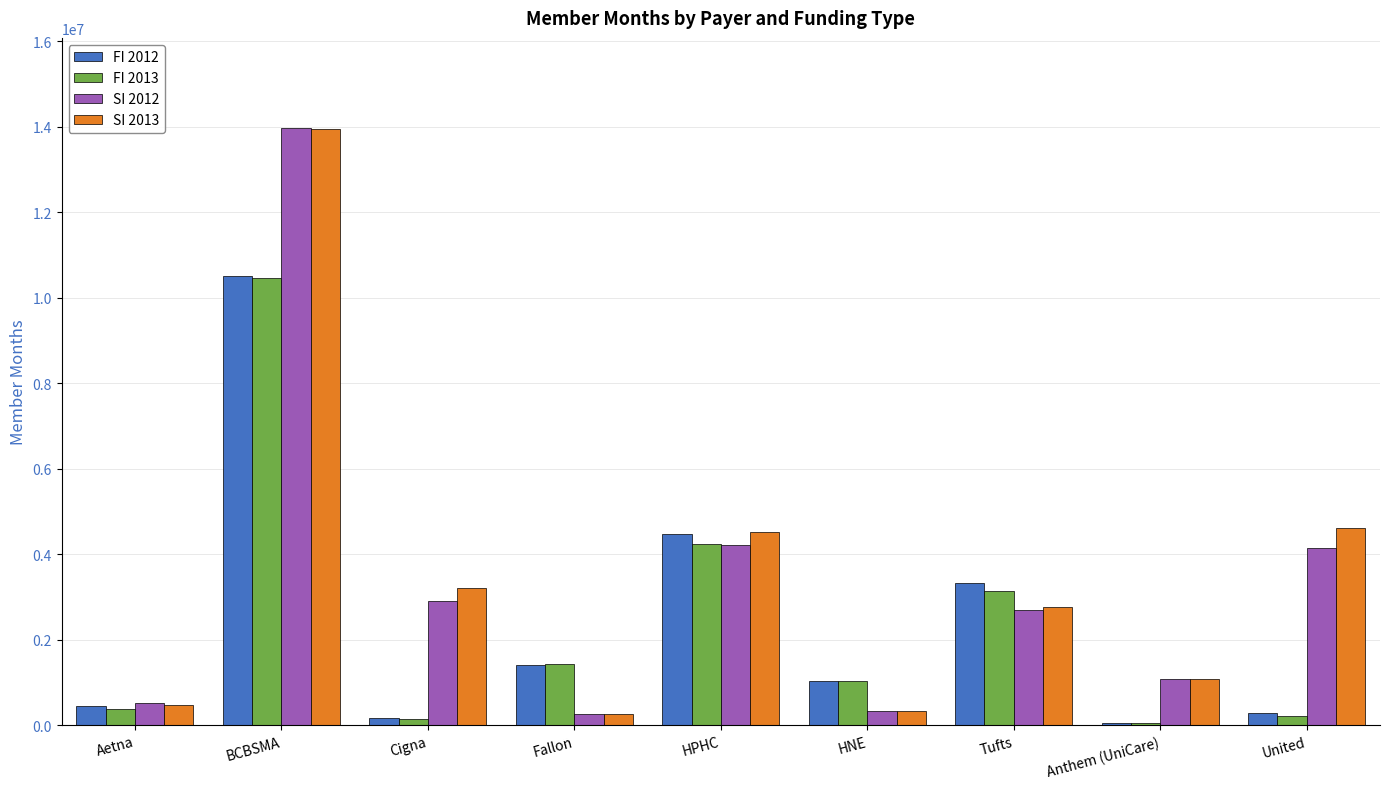

Which series changed the most between HNE and Tufts?

SI 2013